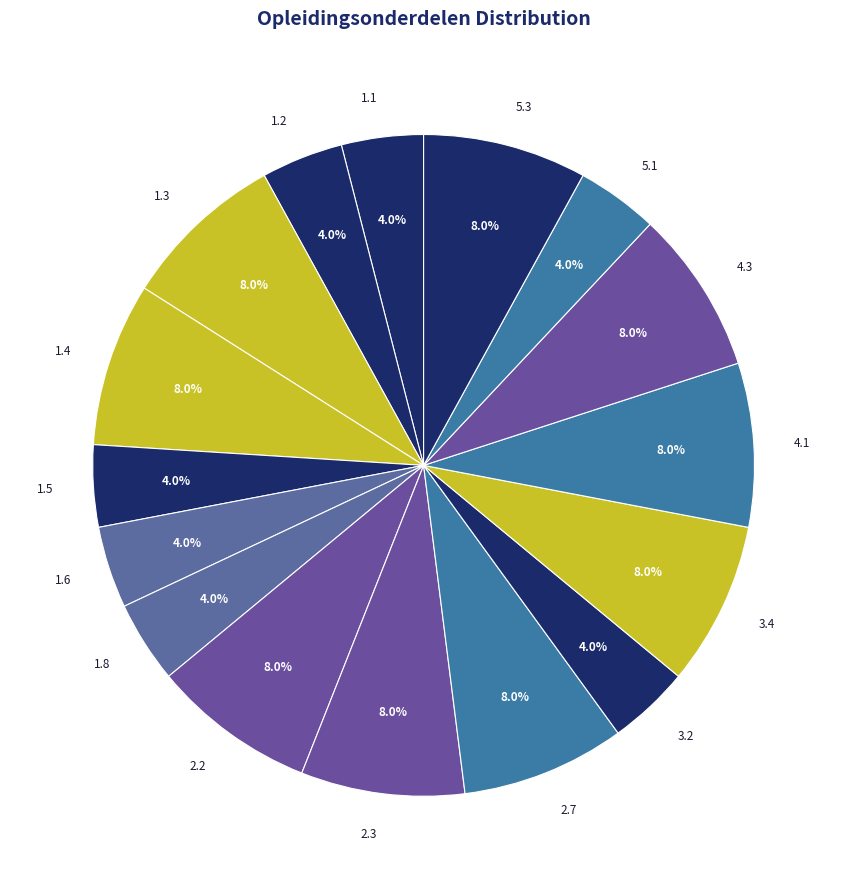

What percentage is NOT represented by 1.6?

96.0%